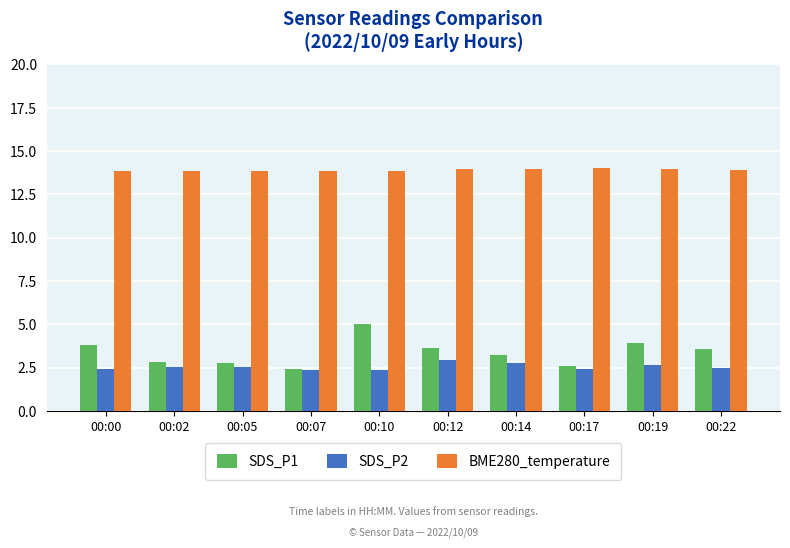

What is the minimum value shown in the chart?

2.3